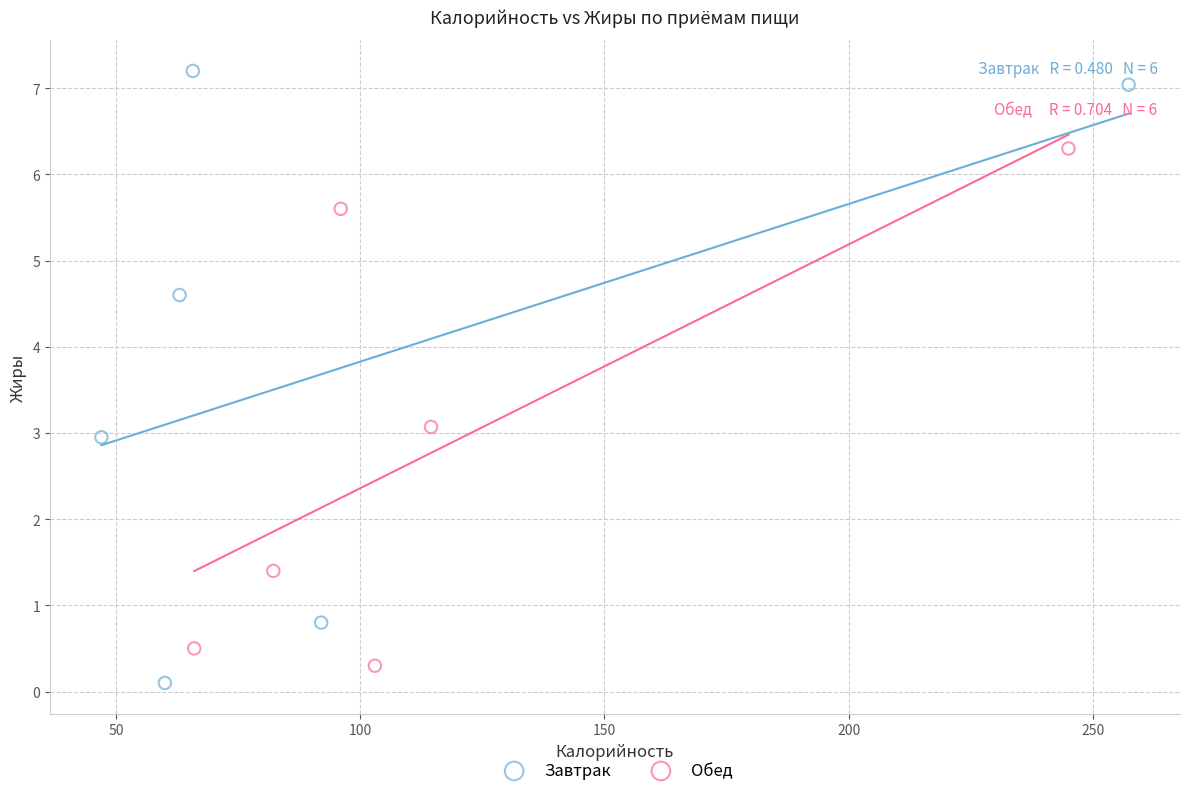

Which series has the largest Y range (max minus min)?

Завтрак